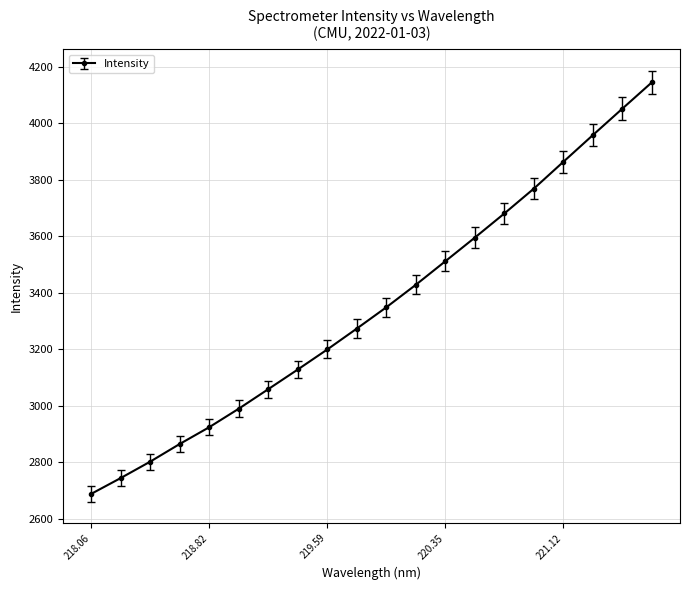

What is the minimum value shown in the chart?

2688.7